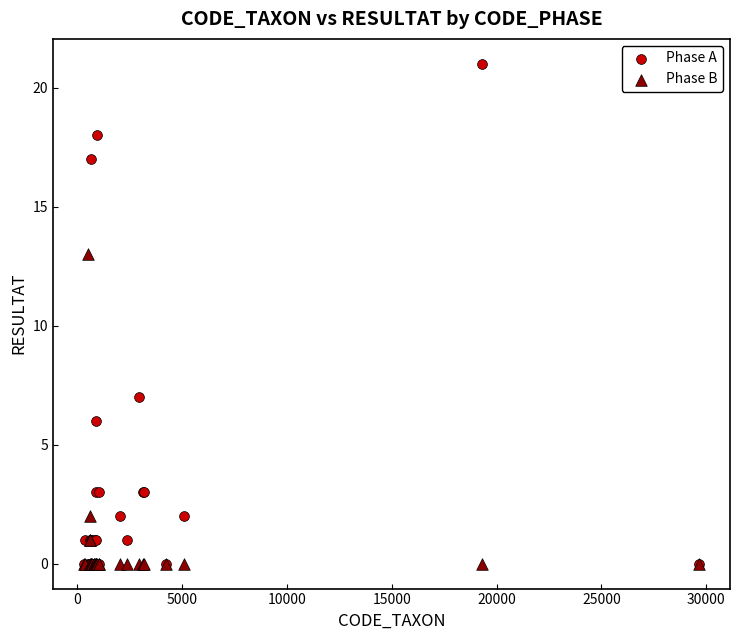

Which series reaches the maximum Y coordinate?

Phase A